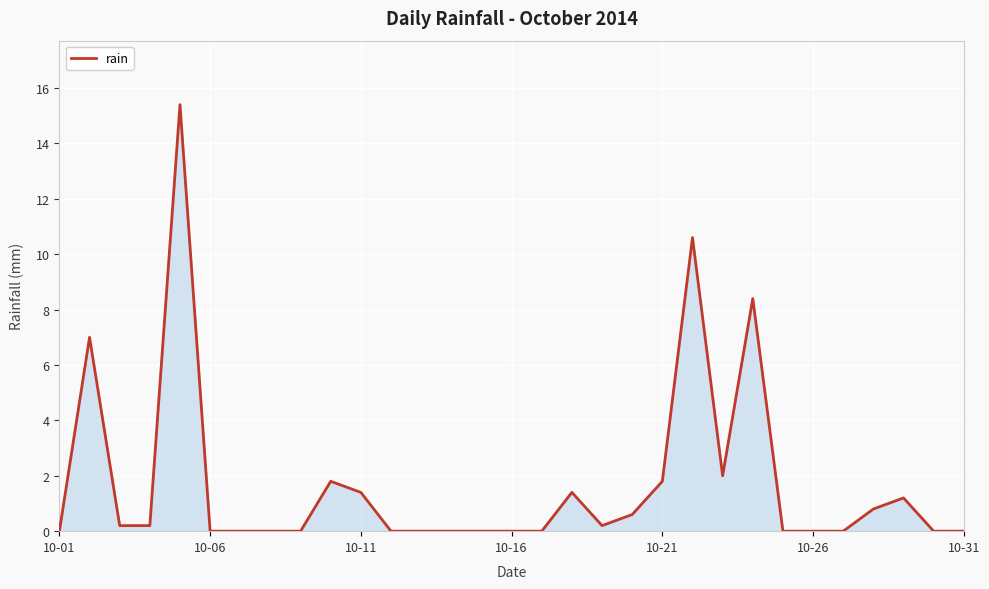

What is the difference between the maximum and minimum values?

15.4